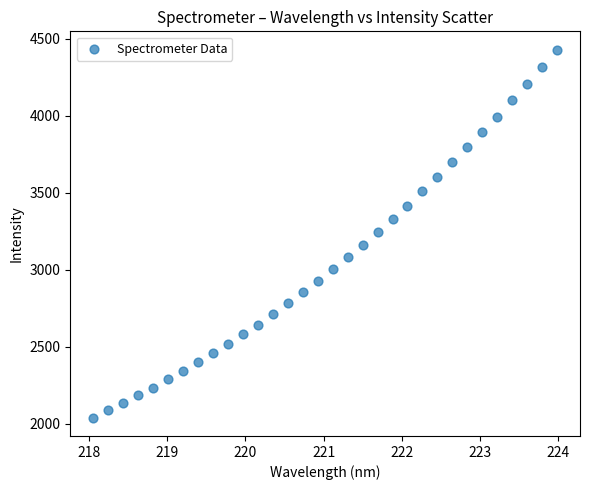

What is the range of Y values (max minus min)?

2386.2